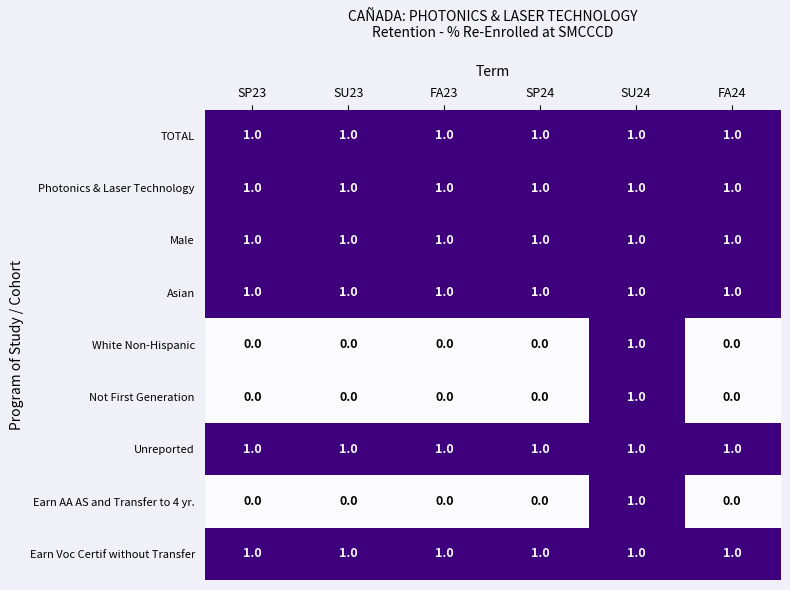

At how many categories does at least one series exceed 0?

6